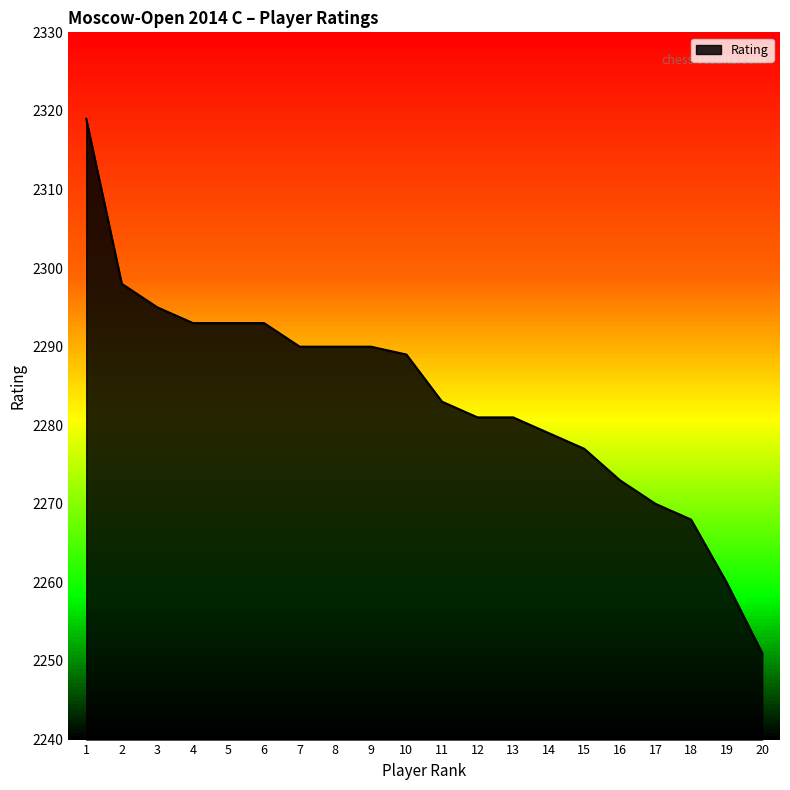

At which label is the value closest to 2285?

11